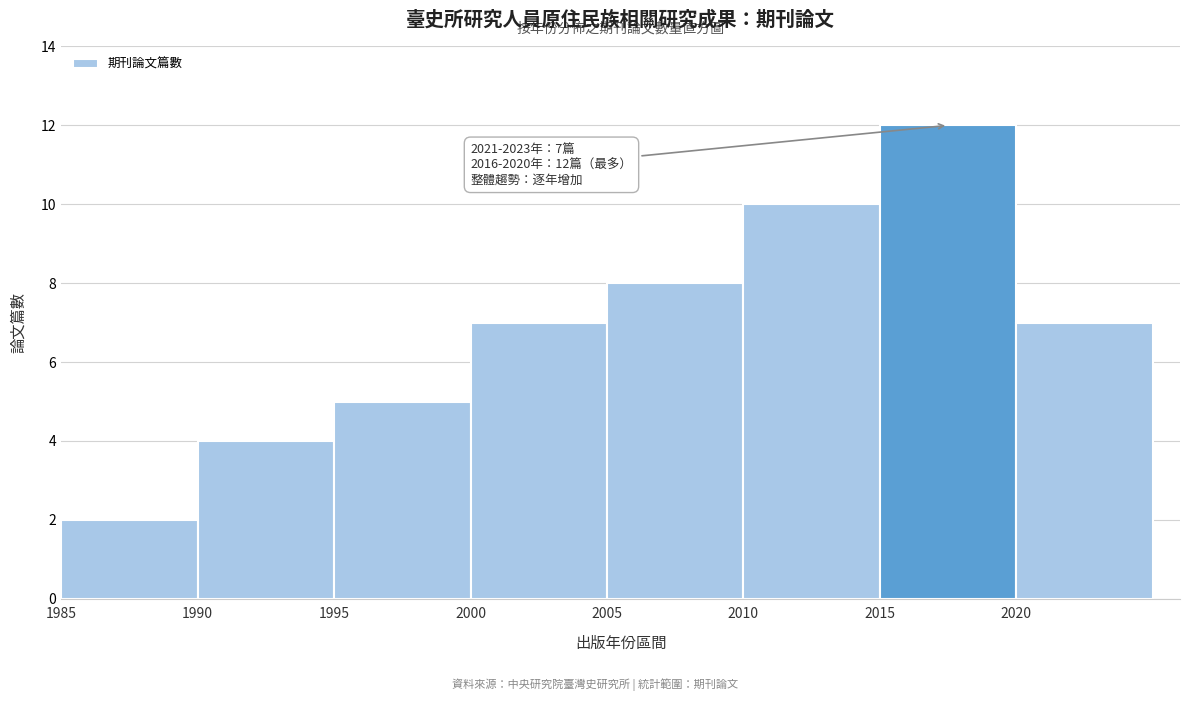

Over which range of the x-axis is the bar tallest?

2015 to 2020